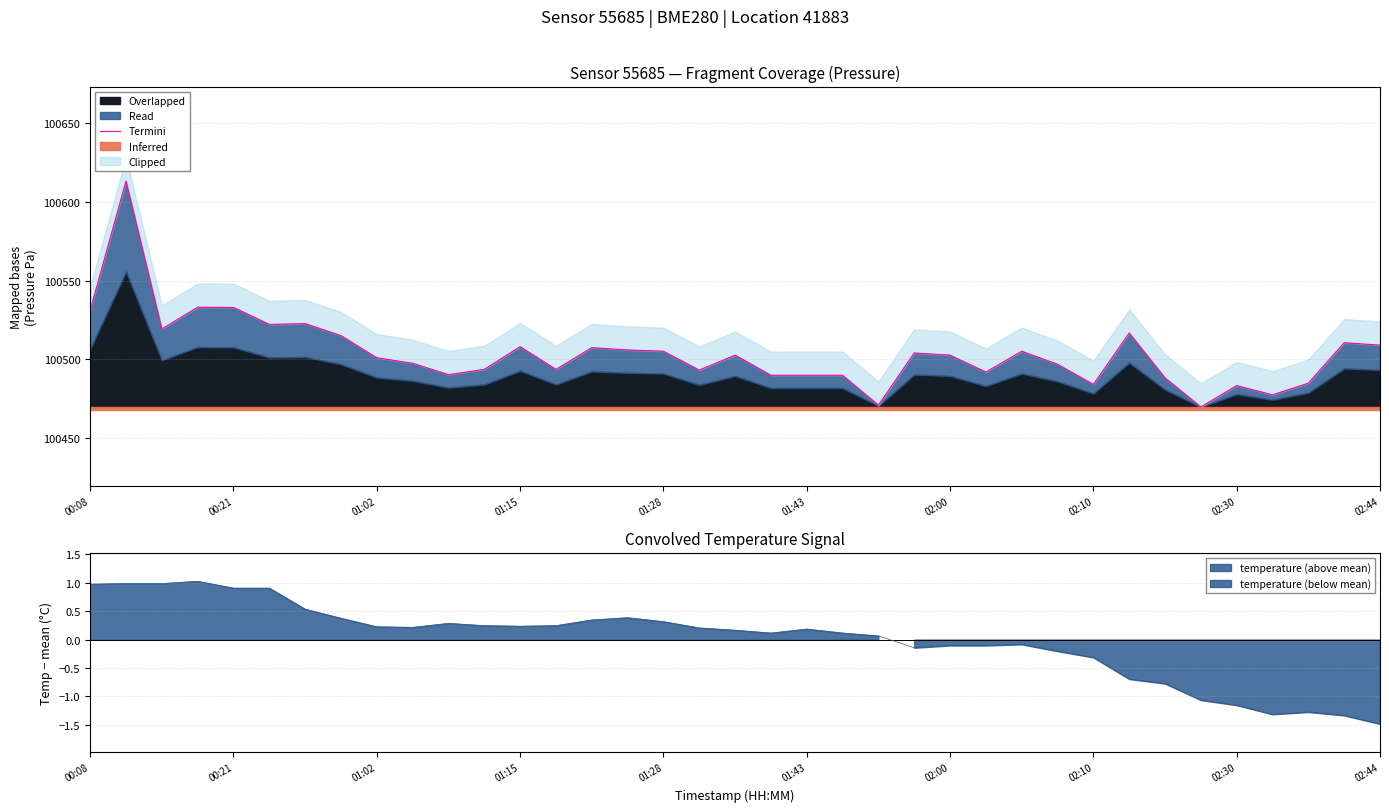

The value at 01:28 is 100505.2. True or false?

True